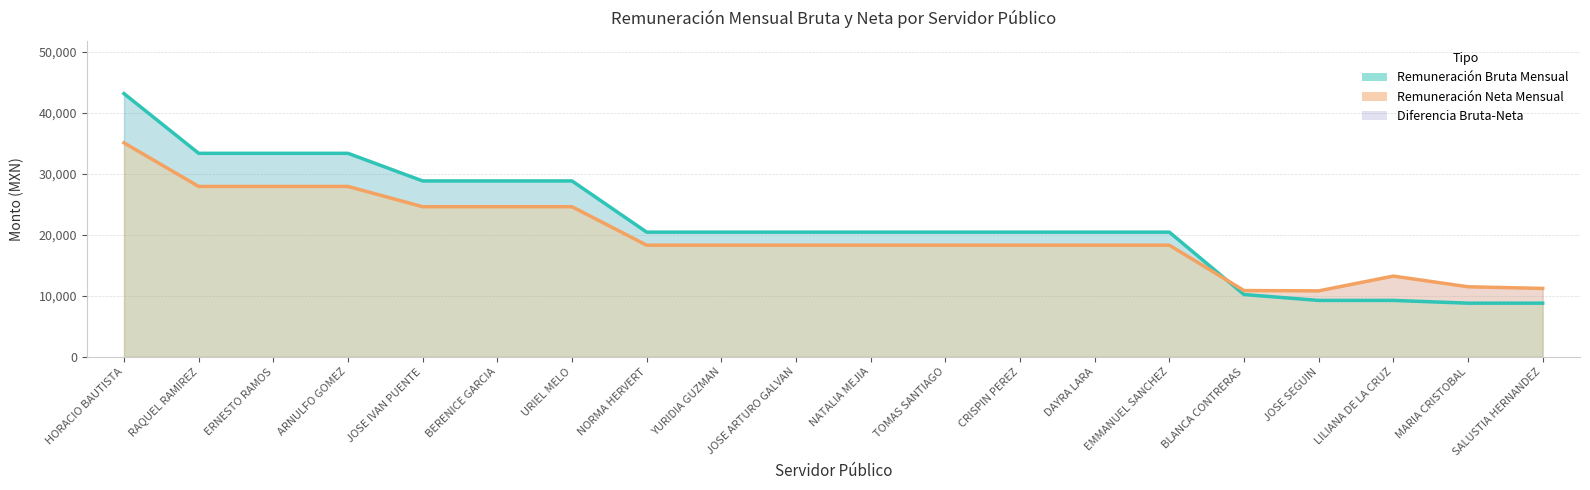

Reading left to right, what are all the values shown in this chart?

Remuneración Bruta Mensual: 43169.0	33377.9	33377.9	33377.9	28848.3	28848.3	28848.3	20452.3	20452.3	20452.3	20452.3	20452.3	20452.3	20452.3	20452.3	10222.0	9256.0	9256.0	8806.9	8806.9
Remuneración Neta Mensual: 35098.1	27949.2	27949.2	27949.2	24623.0	24623.0	24623.0	18316.5	18316.5	18316.5	18316.5	18316.5	18316.5	18316.5	18316.5	10875.8	10821.5	13246.2	11493.8	11224.6